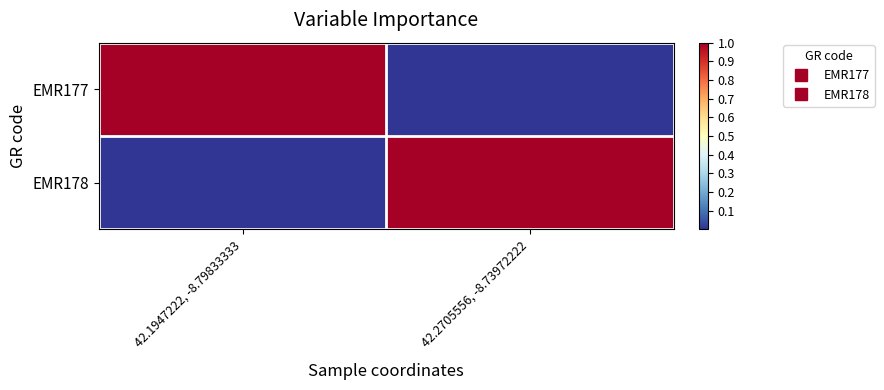

At how many categories does at least one series exceed 0?

2